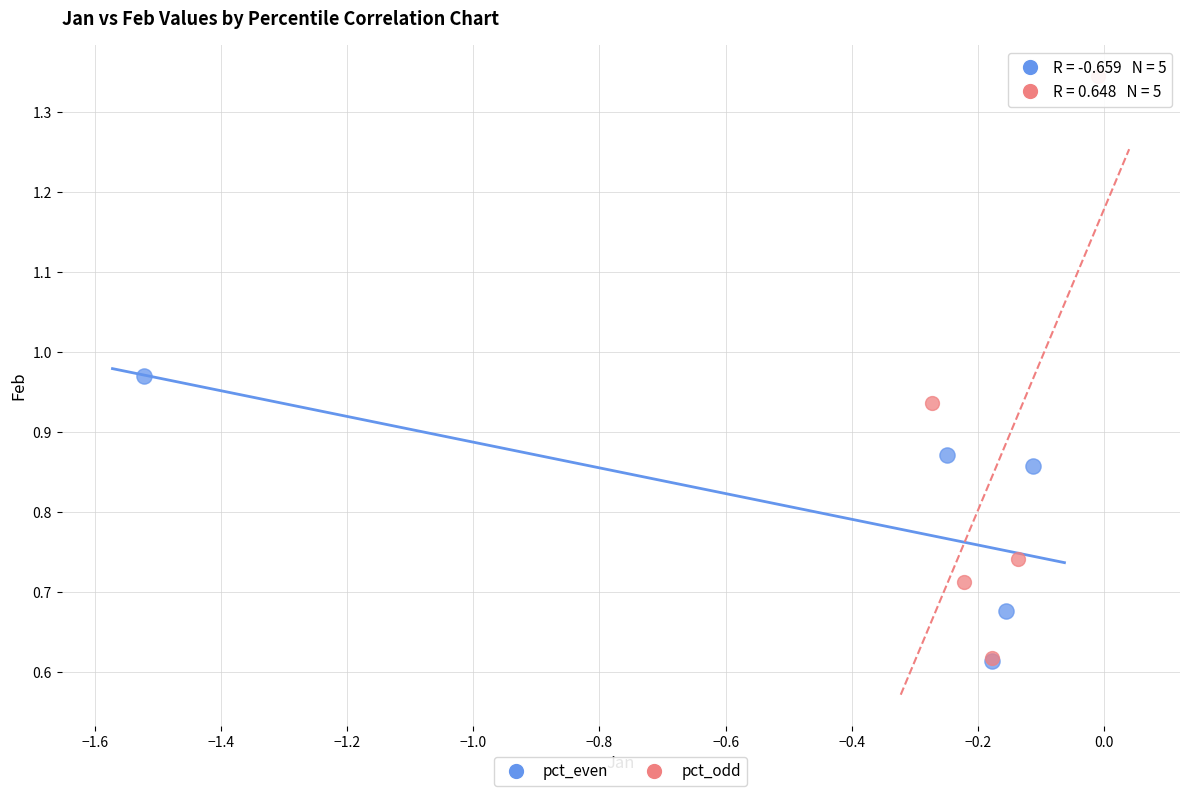

Which series contains the highest Y value?

pct_odd